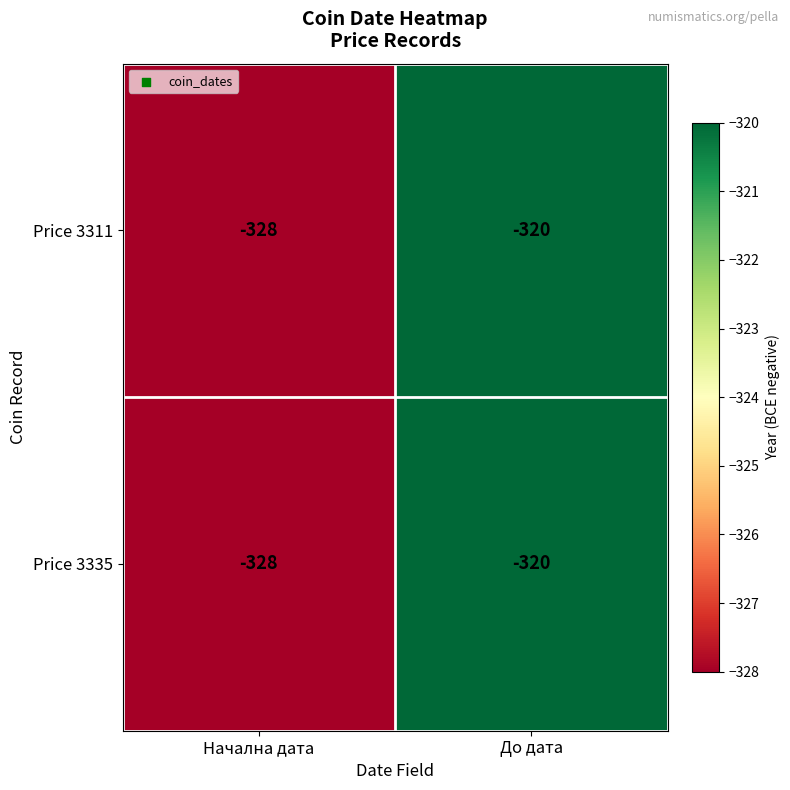

Reading left to right, extract all data points from this chart.

Price 3311: -328	-320
Price 3335: -328	-320